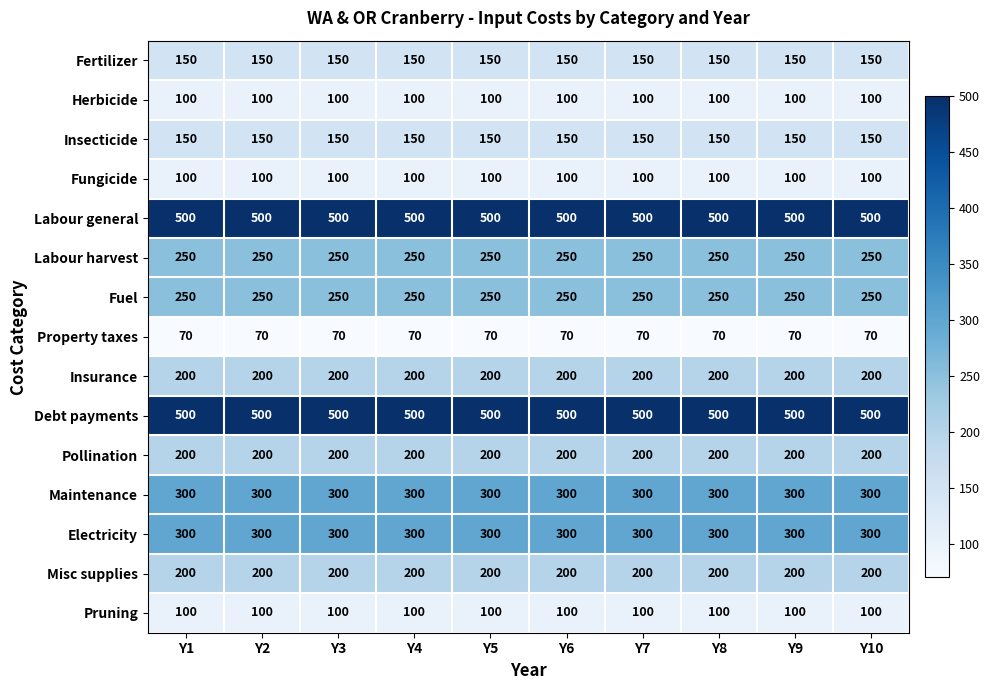

What value does the Fertilizer series have at Y7?

150